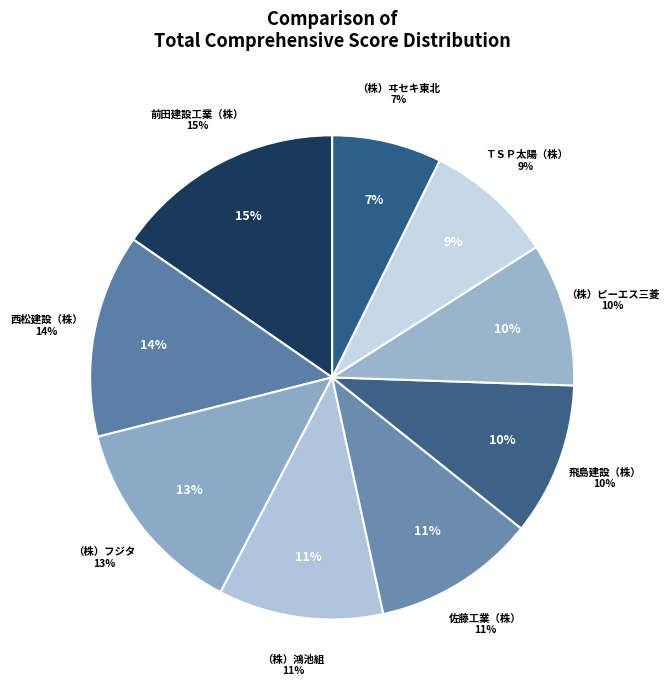

How many segments does this pie chart have?

9